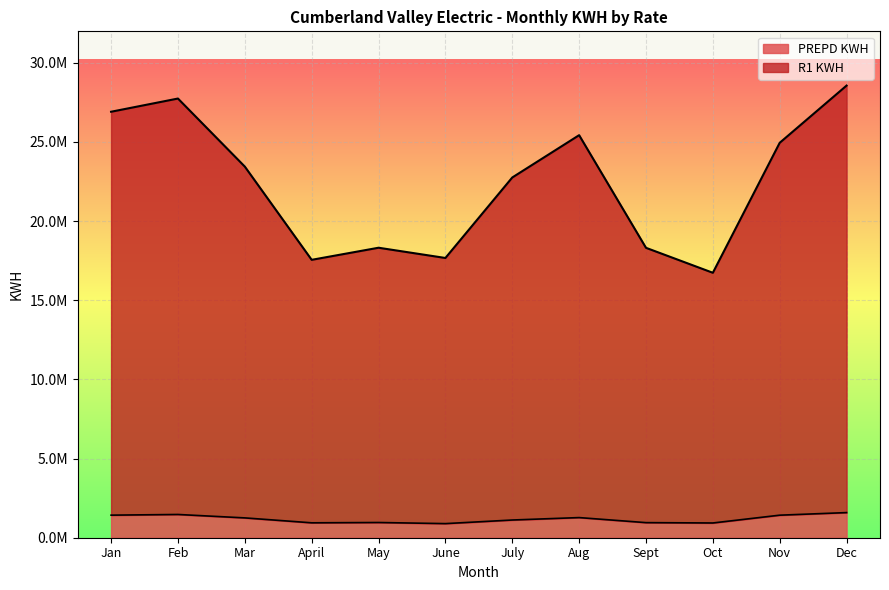

True or false: R1 KWH and PREPD KWH cross at least once.

False